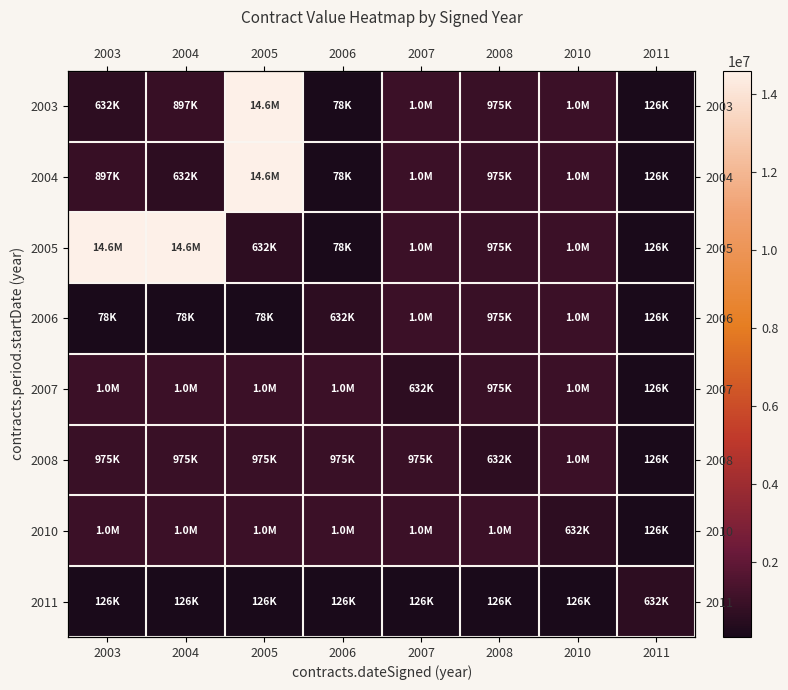

Which category has the highest value across all series?

2005